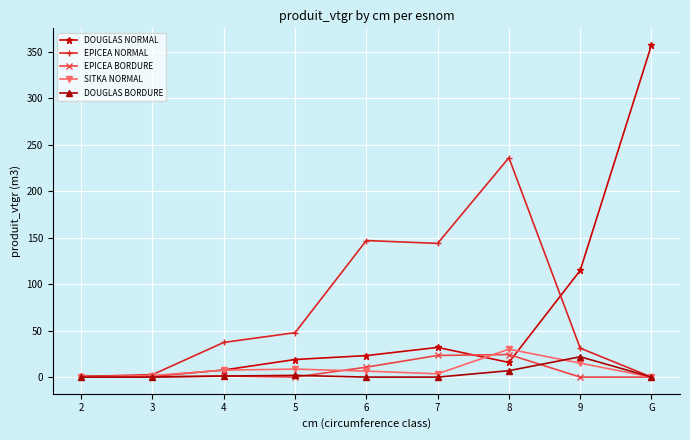

What is the label of the 9th point from the left?

G